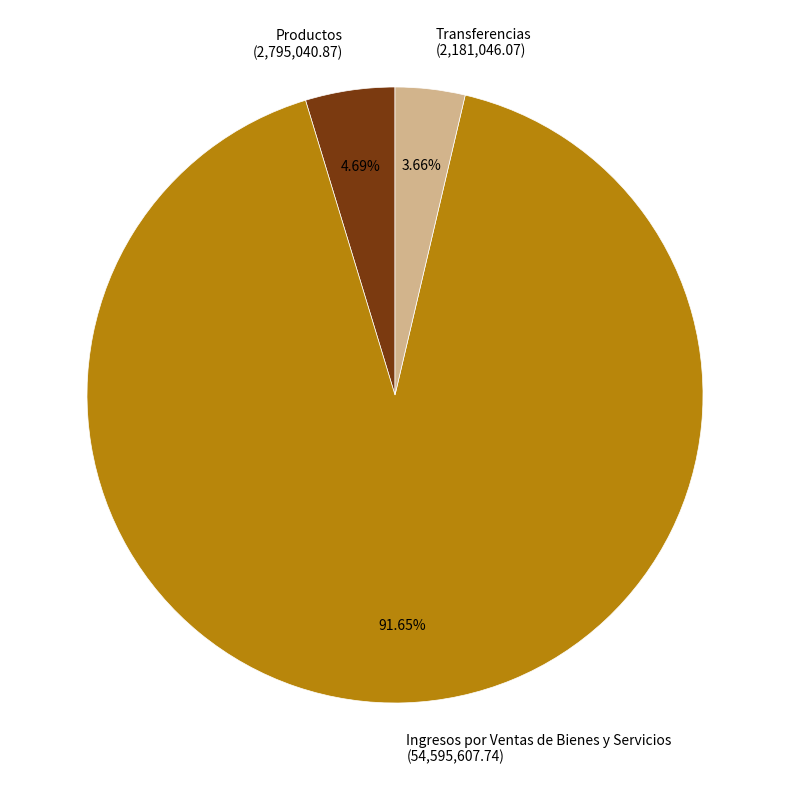

Which slice represents more than half of the pie?

Ingresos por Ventas de Bienes y Servicios (54,595,607.74)